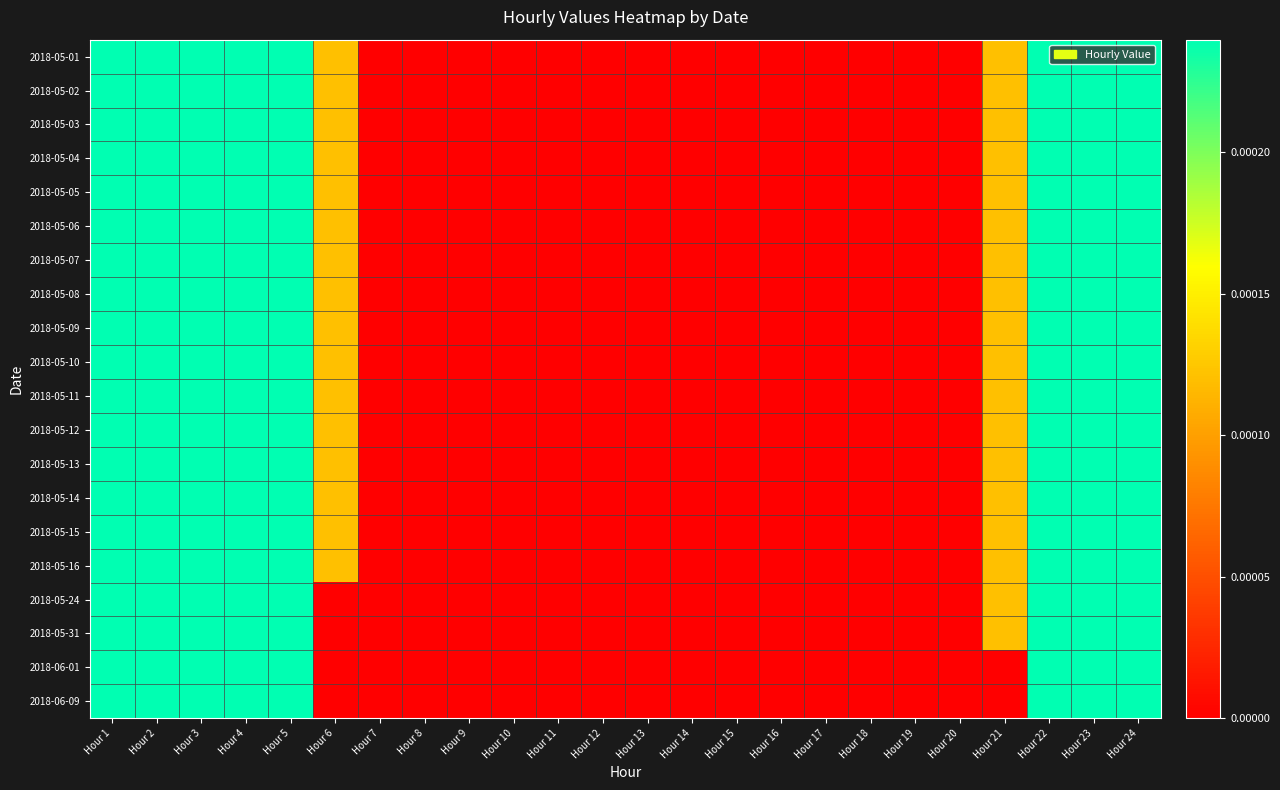

At how many categories does at least one series exceed 0?

10